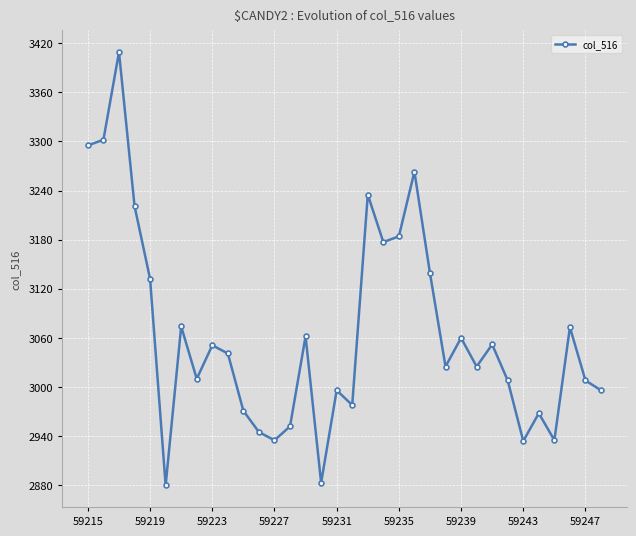

What is the minimum value shown in the chart?

2880